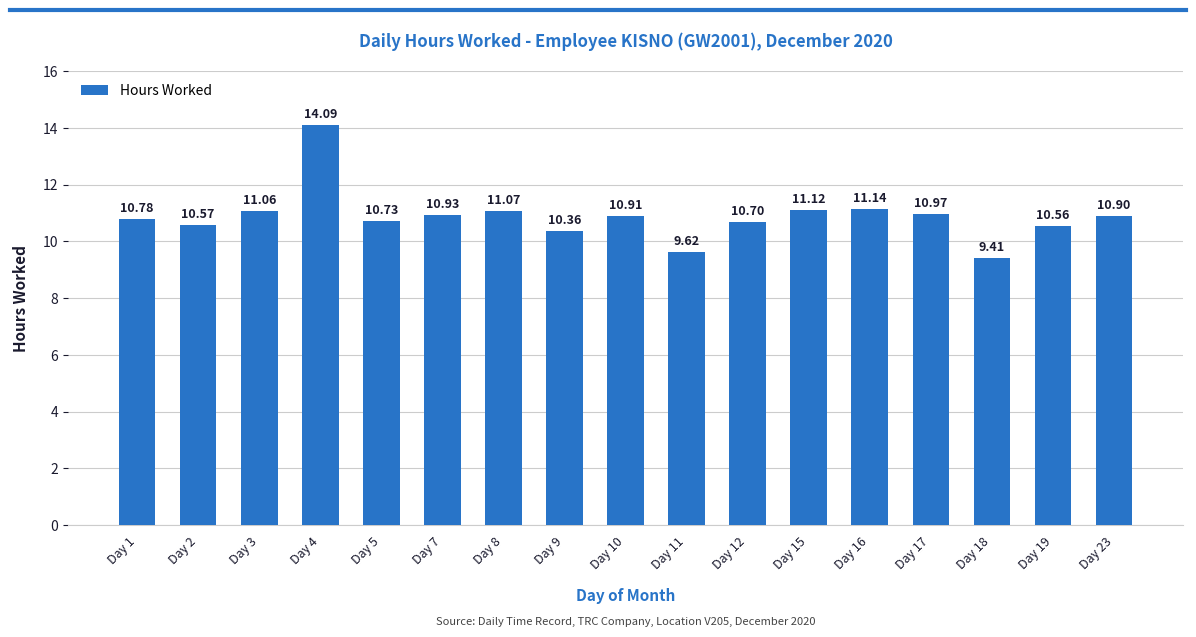

What is the difference between the maximum and minimum values?

4.7